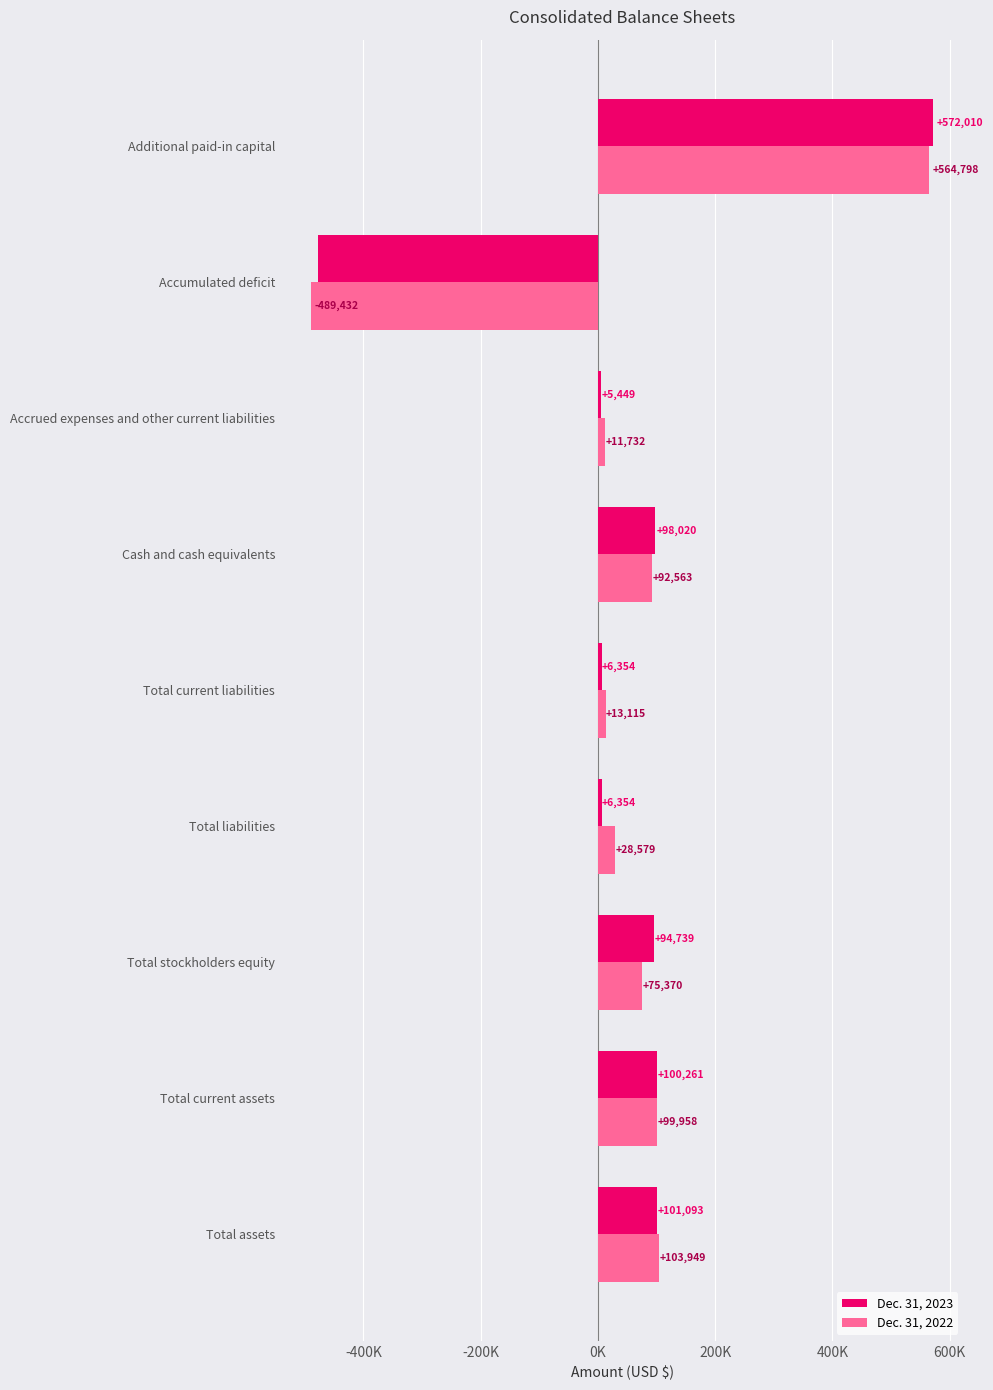

What are all the series names shown in the legend?

Dec. 31, 2023, Dec. 31, 2022